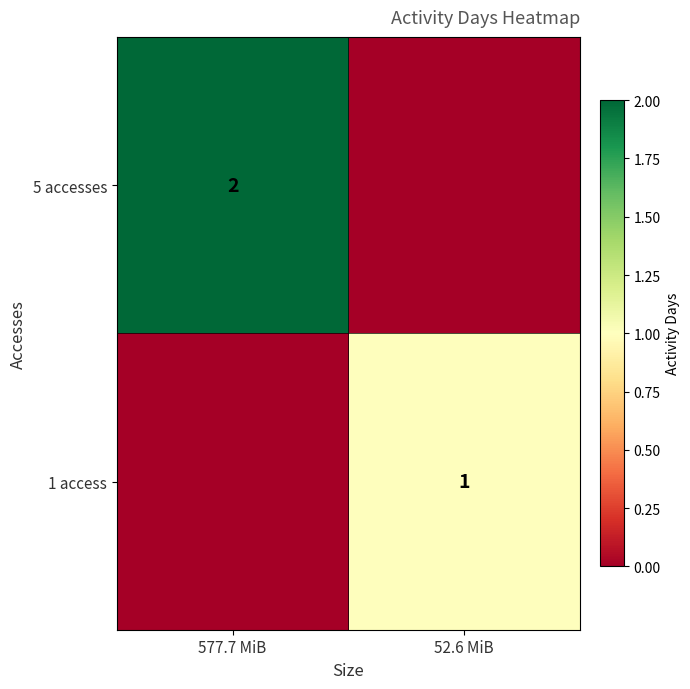

Which category has the highest value across all series?

577.7 MiB